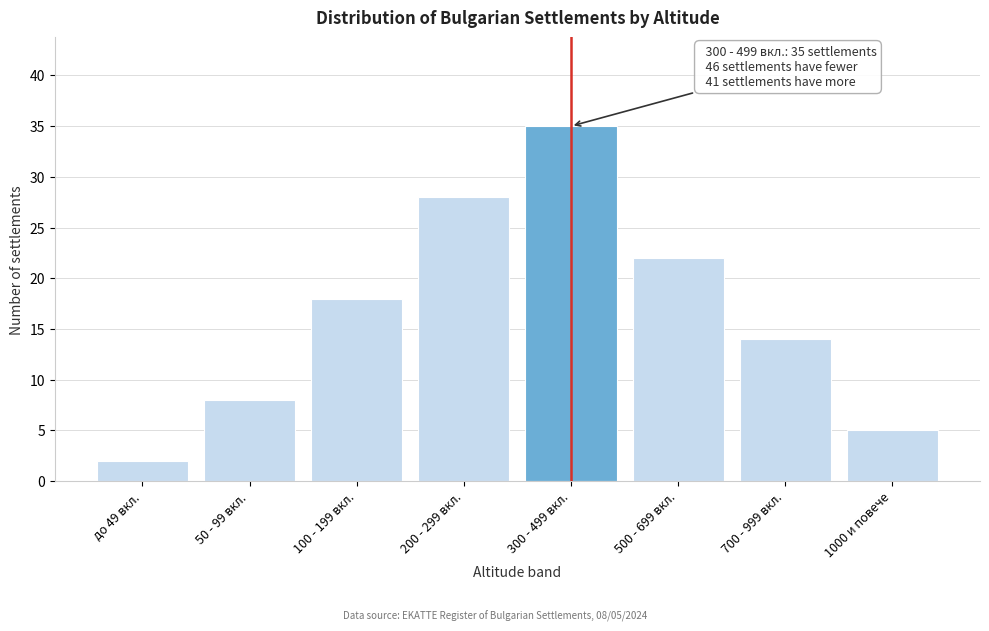

Reading left to right, transcribe all the data shown in this chart.

2	8	18	28	35	22	14	5